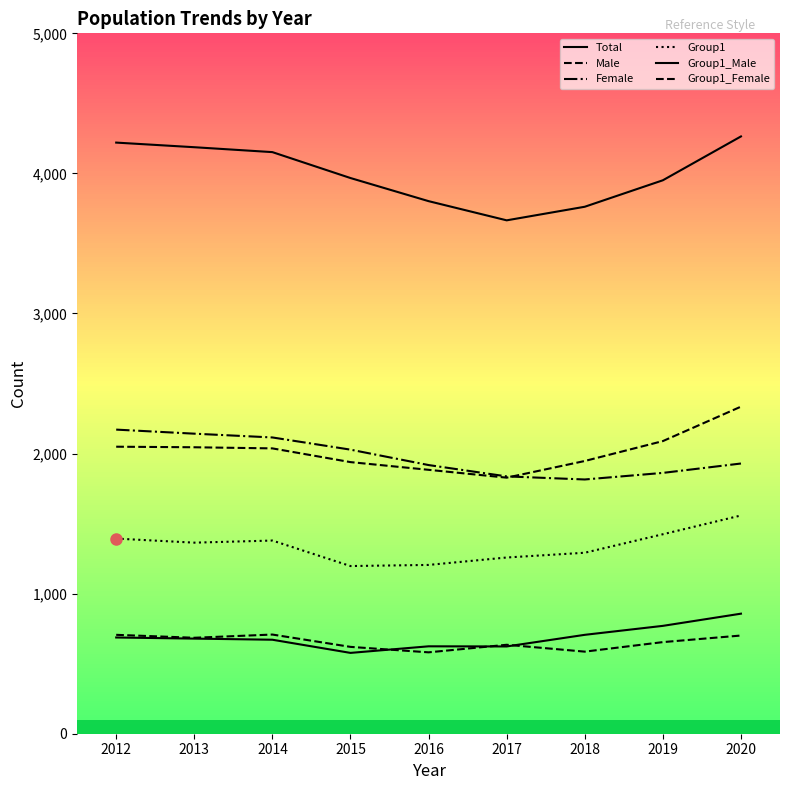

What is the approximate value of Female at 2012, to the nearest 5?

2170